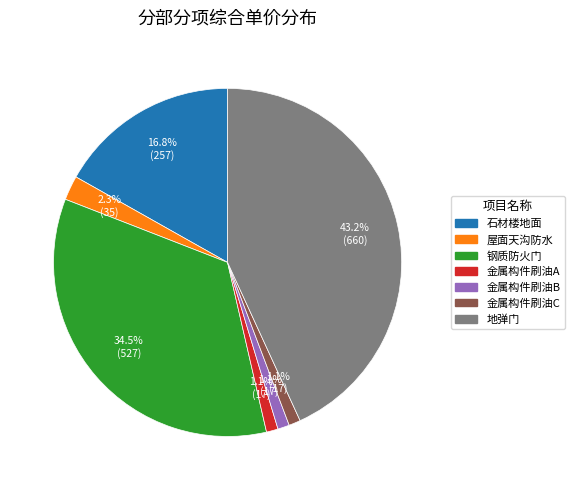

Is there a majority slice in this chart?

No